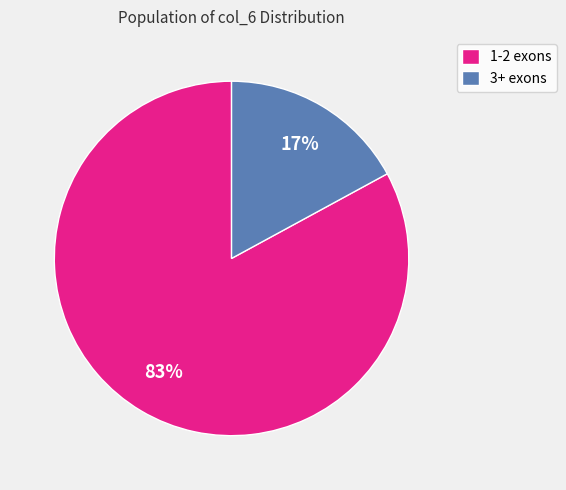

To the nearest percent, what percentage of the pie is 3+ exons?

17%